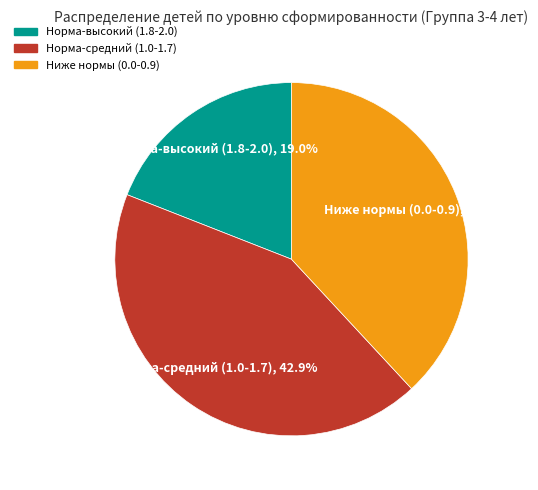

Is there a majority slice in this chart?

No